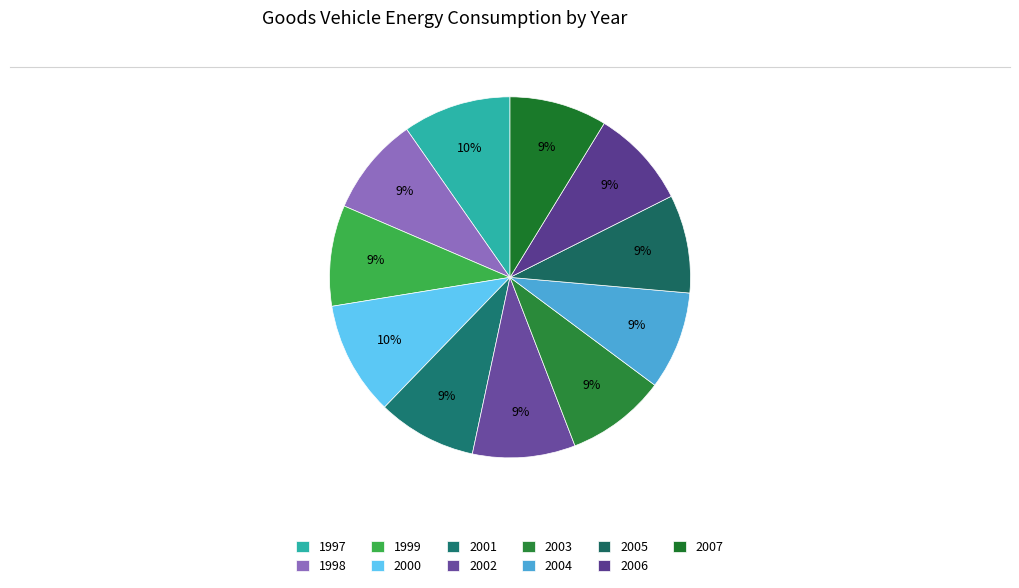

Between 1998 and 2002, which is larger?

2002